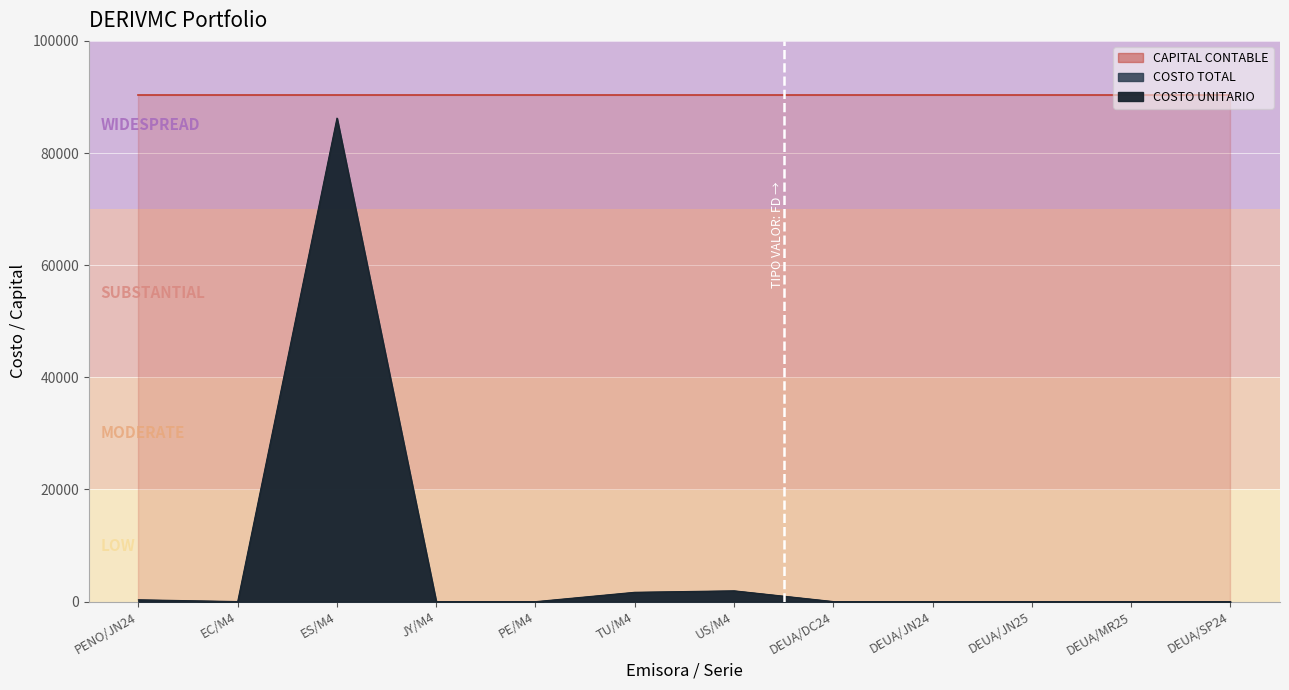

What is the lowest value of the COSTO TOTAL series?

0.1